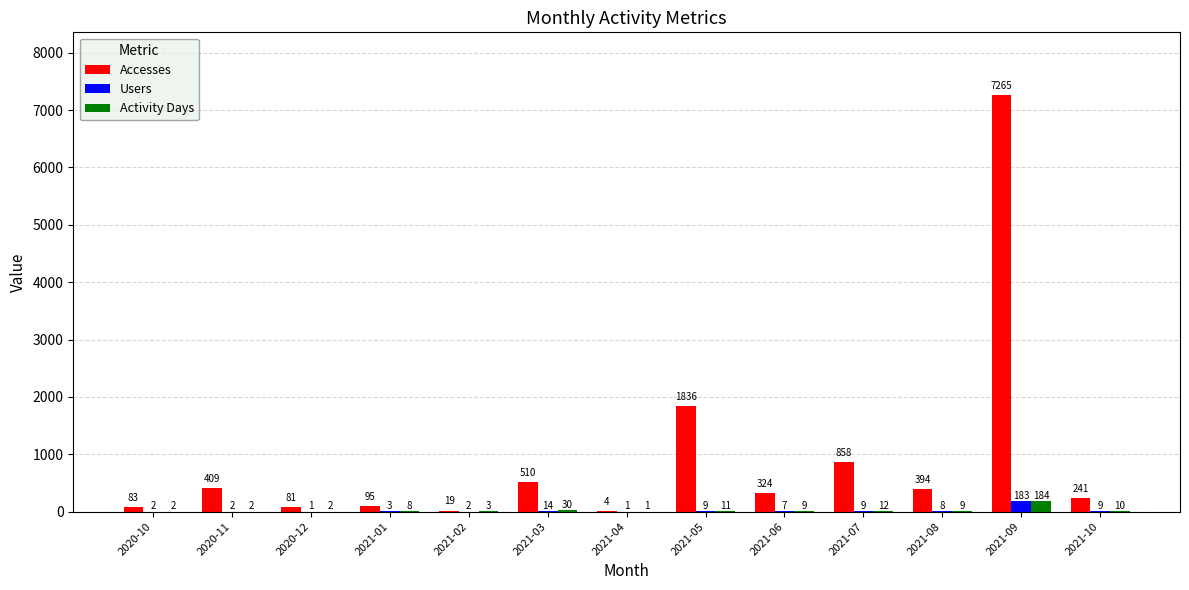

How many series are shown in this chart?

3